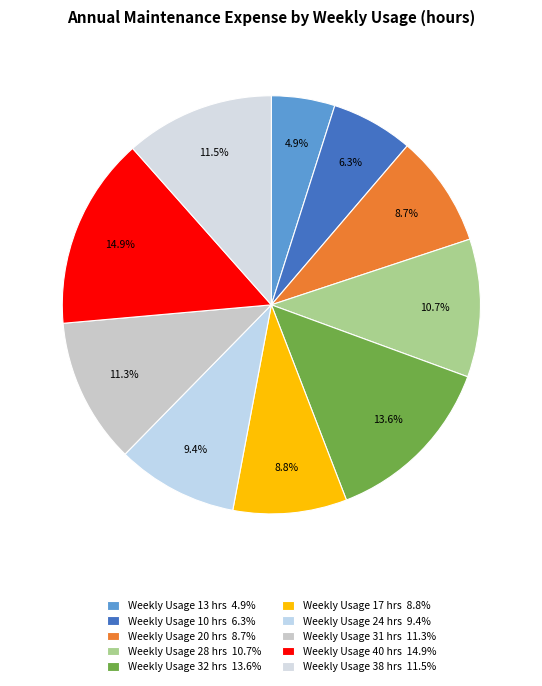

Count the number of slices in the pie.

10